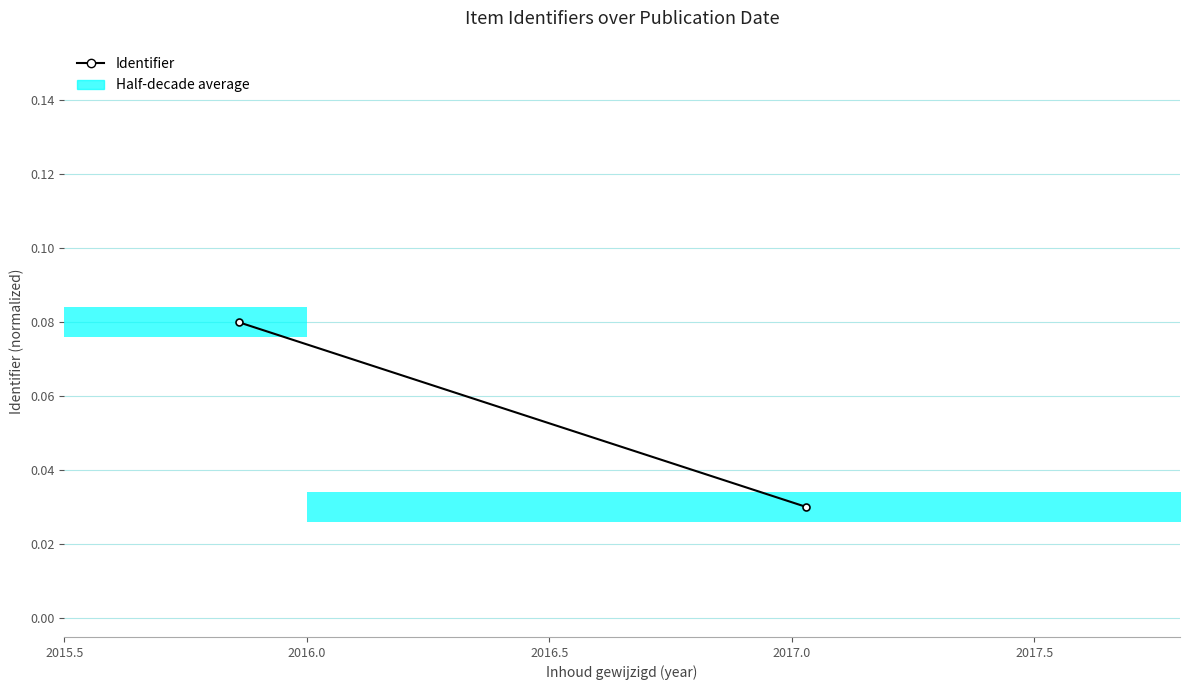

Is it true that the value at 2016.0 is 0.1?

False